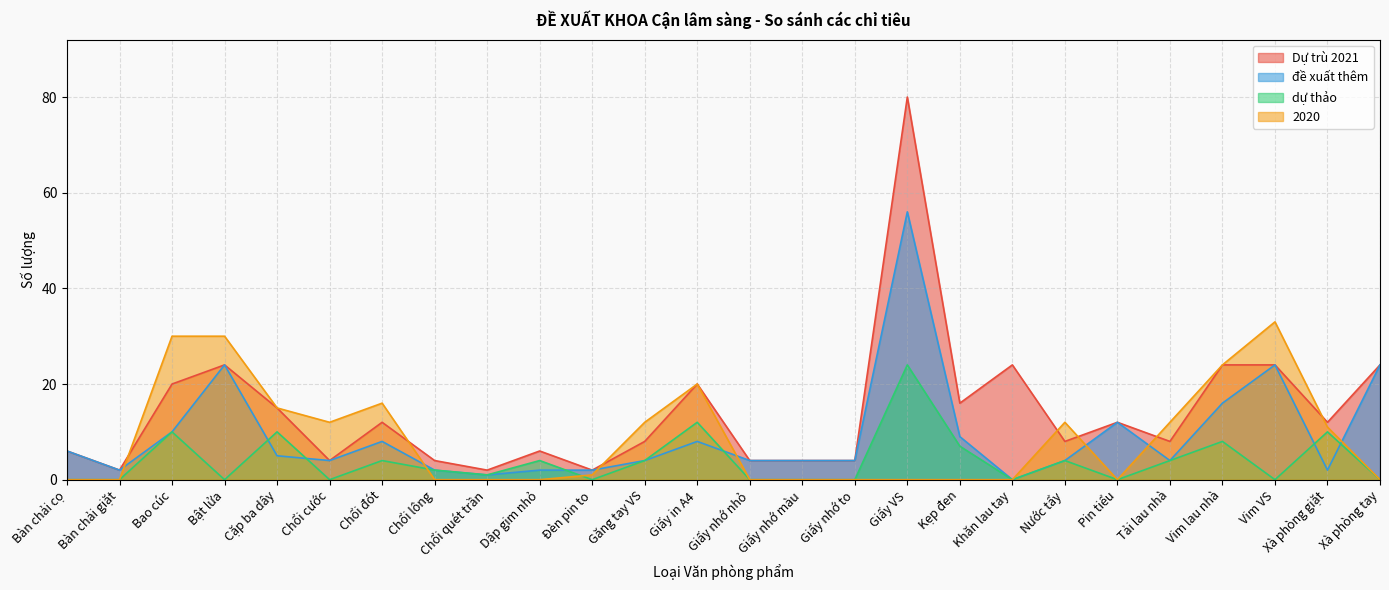

Which category has the highest value in the dự thảo series?

Giấy VS